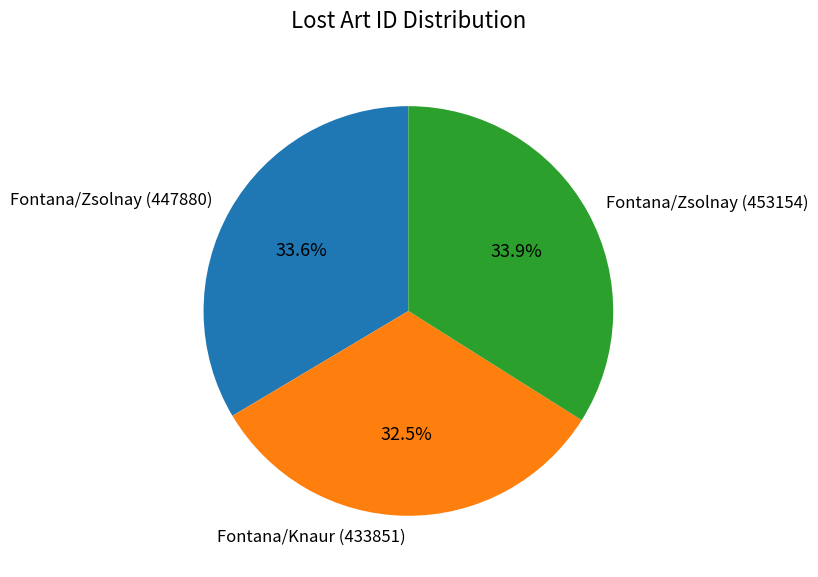

To the nearest percent, what is the difference between the Fontana/Knaur (433851) and Fontana/Zsolnay (453154) slice percentages?

1%